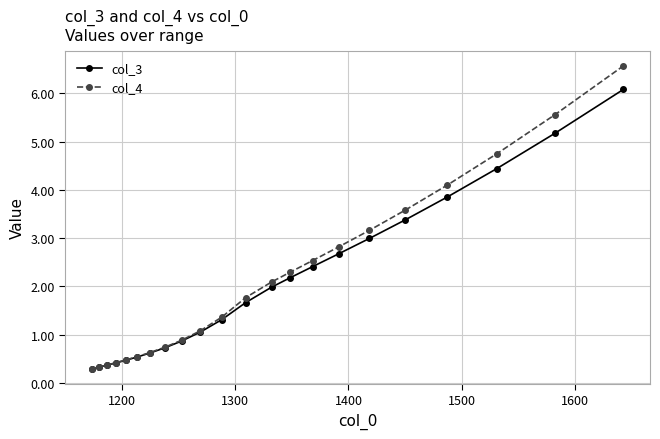

What is the value of the col_3 point at the 15th from the left?

2.4